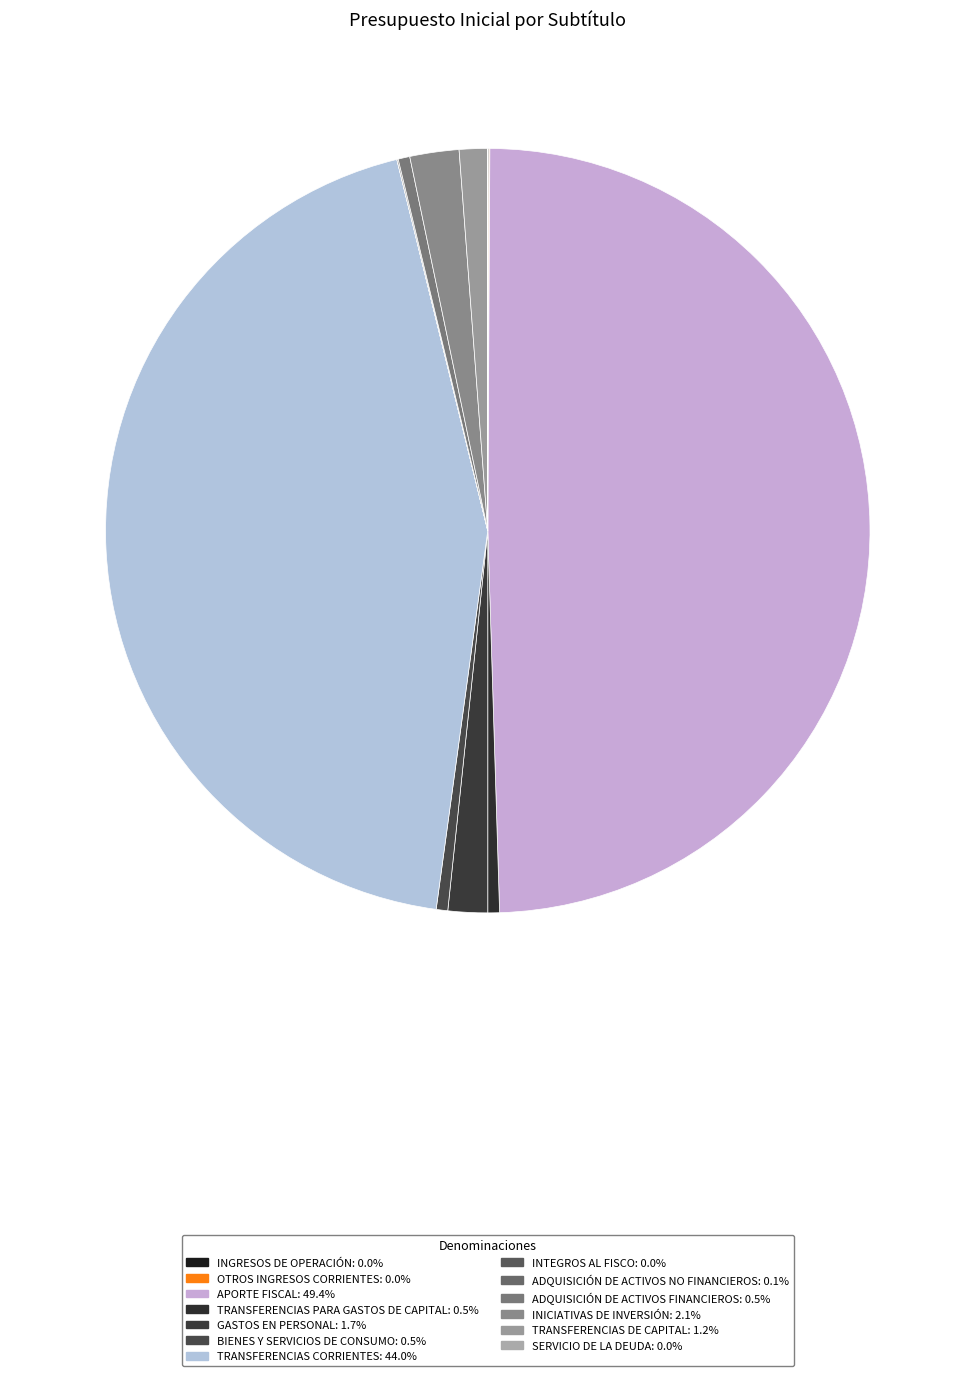

How many slices are in this pie chart?

13